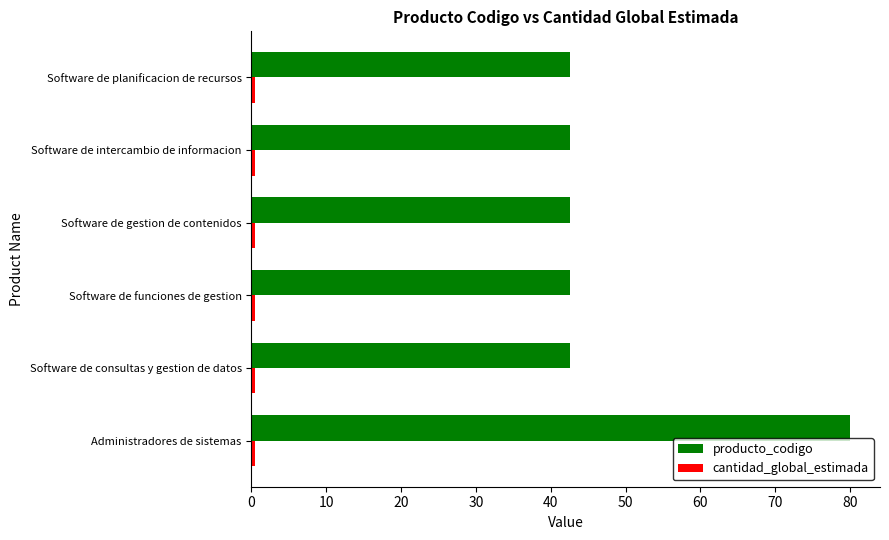

What is the sum of all producto_codigo values?

293.2